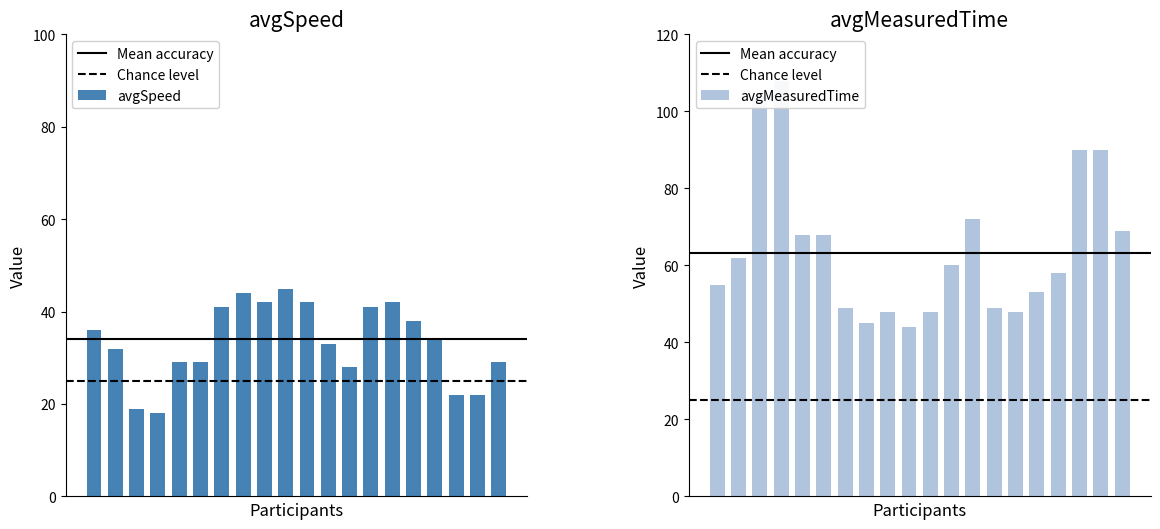

What value does the avgMeasuredTime series have at 12, to the nearest 10?

70